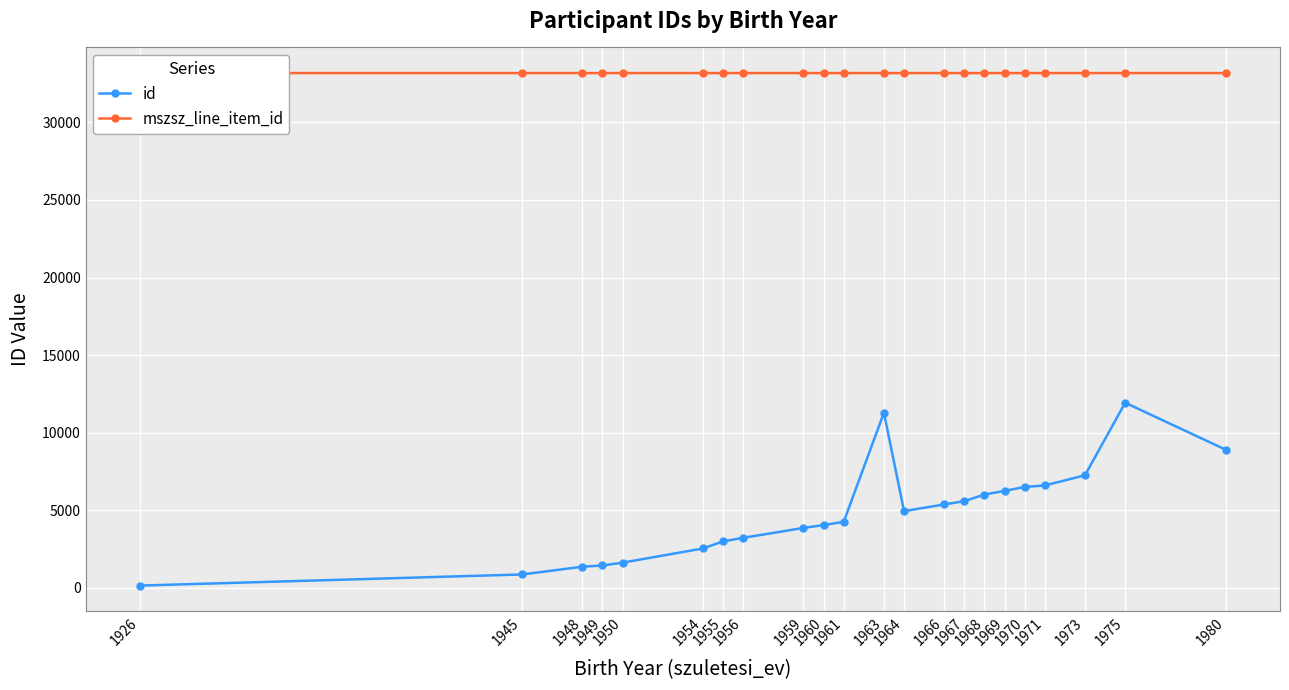

How many interior local peaks does the id series have?

2